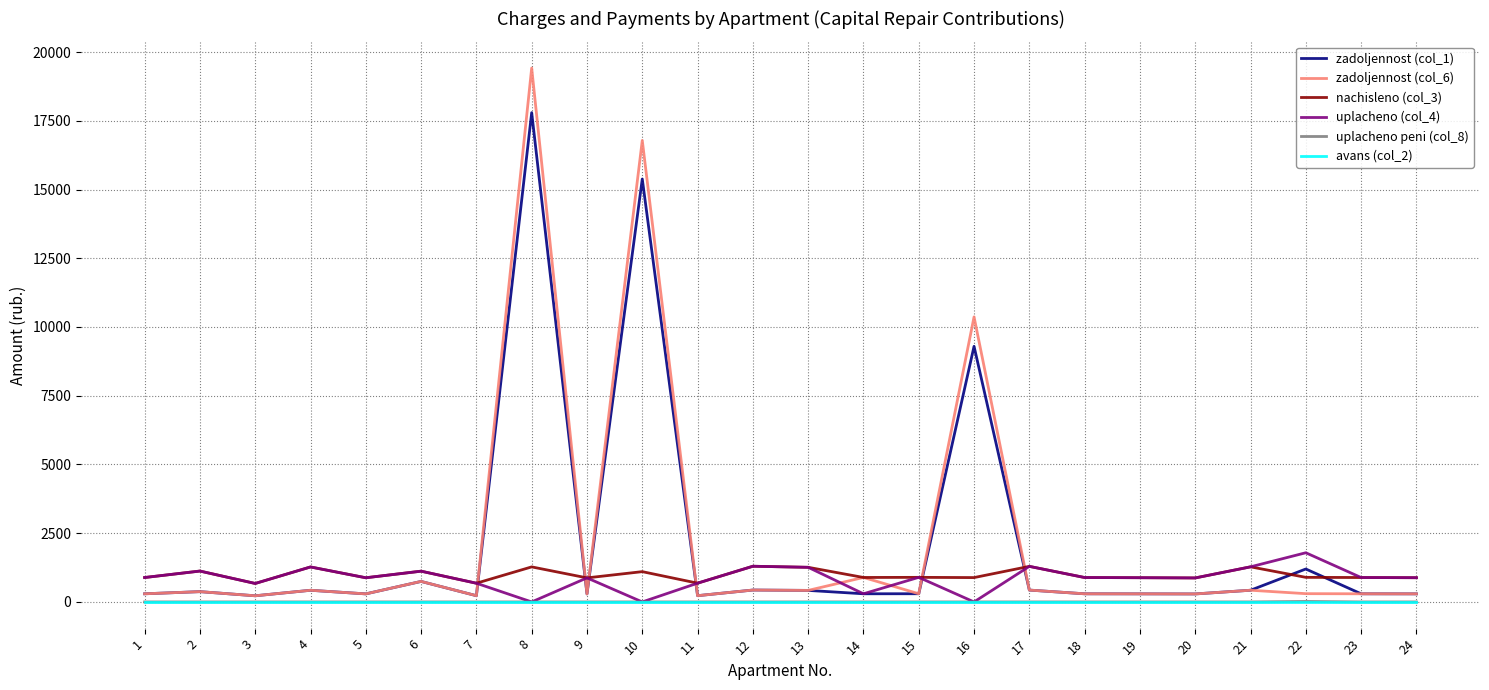

What is the spread (max minus min) of values at 4?

1272.2